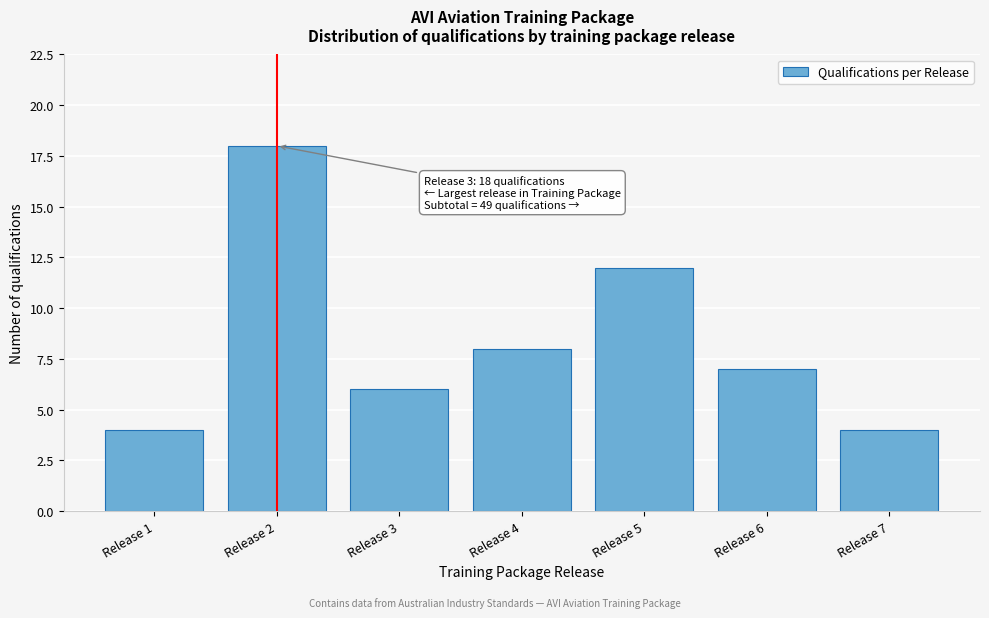

Reading left to right, what are all the values shown in this chart?

Release 1=4	Release 2=18	Release 3=6	Release 4=8	Release 5=12	Release 6=7	Release 7=4